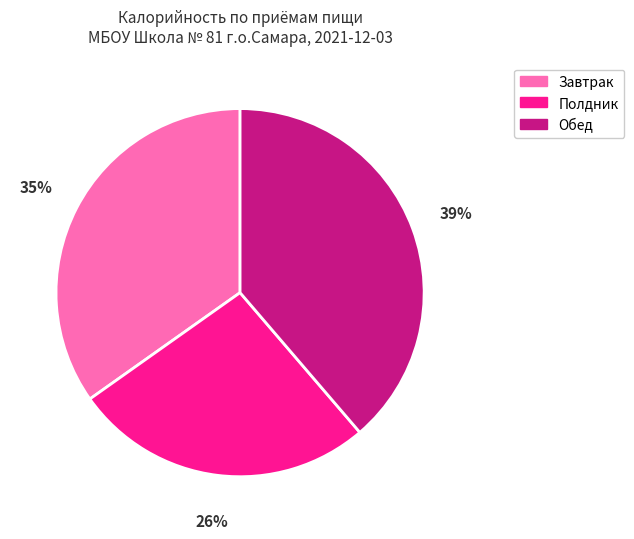

To the nearest percent, what is the average slice percentage?

33%